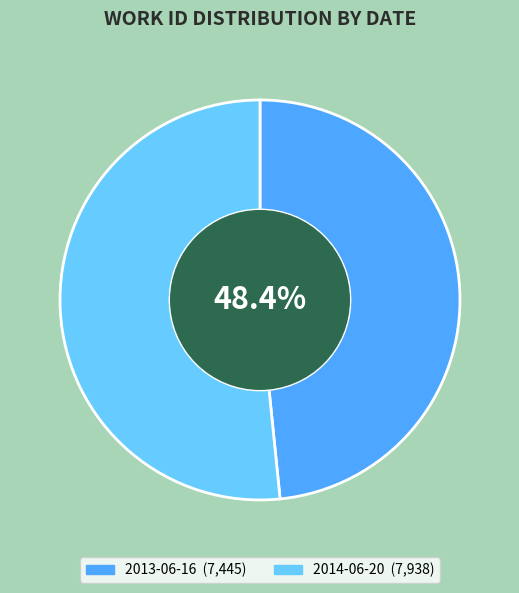

Count the number of slices in the pie.

2